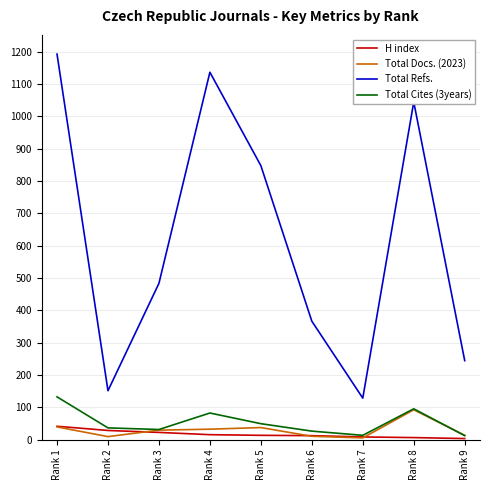

In Total Docs. (2023), how many points are lower than both neighbors (excluding endpoints)?

2